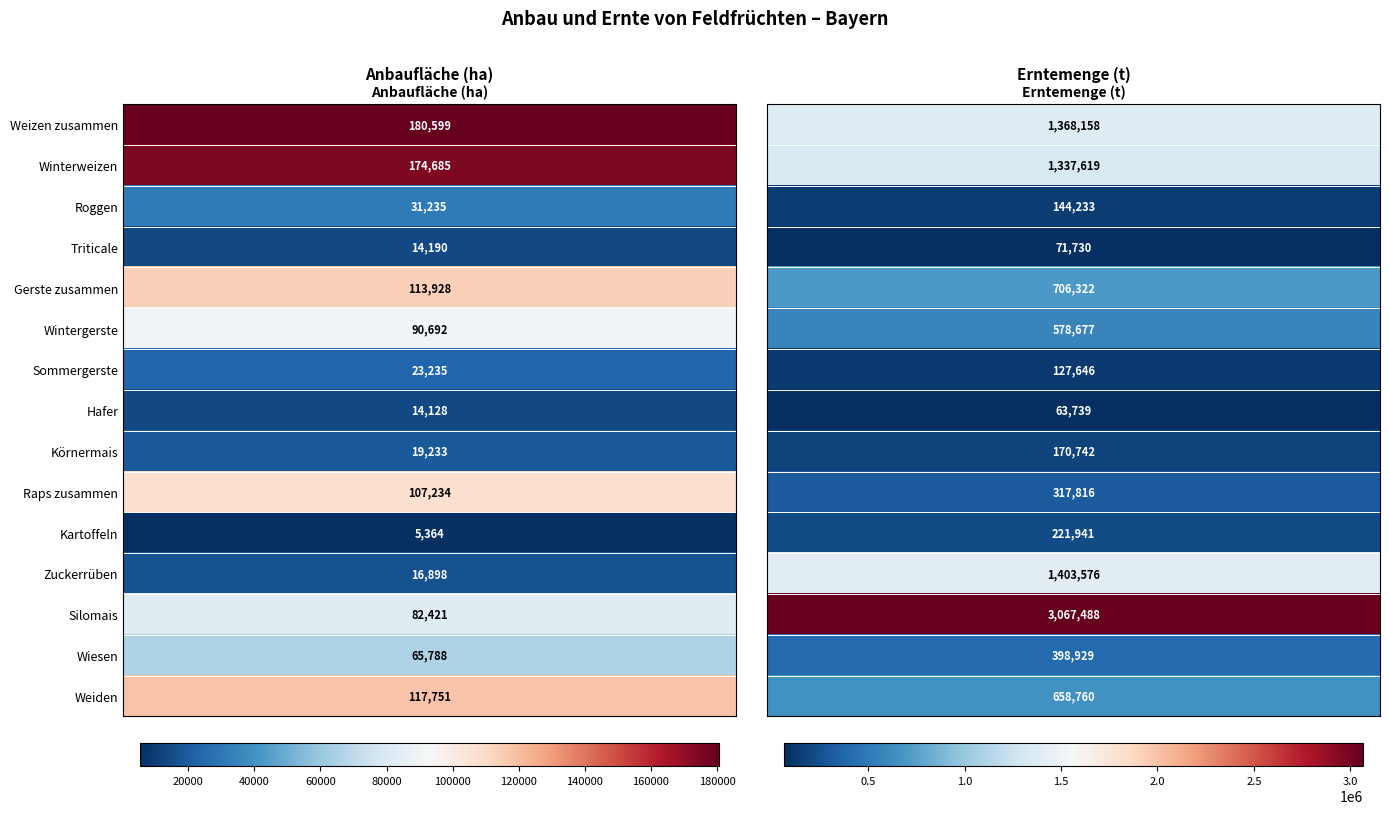

Which series changed the most between 0 and 1?

Silomais